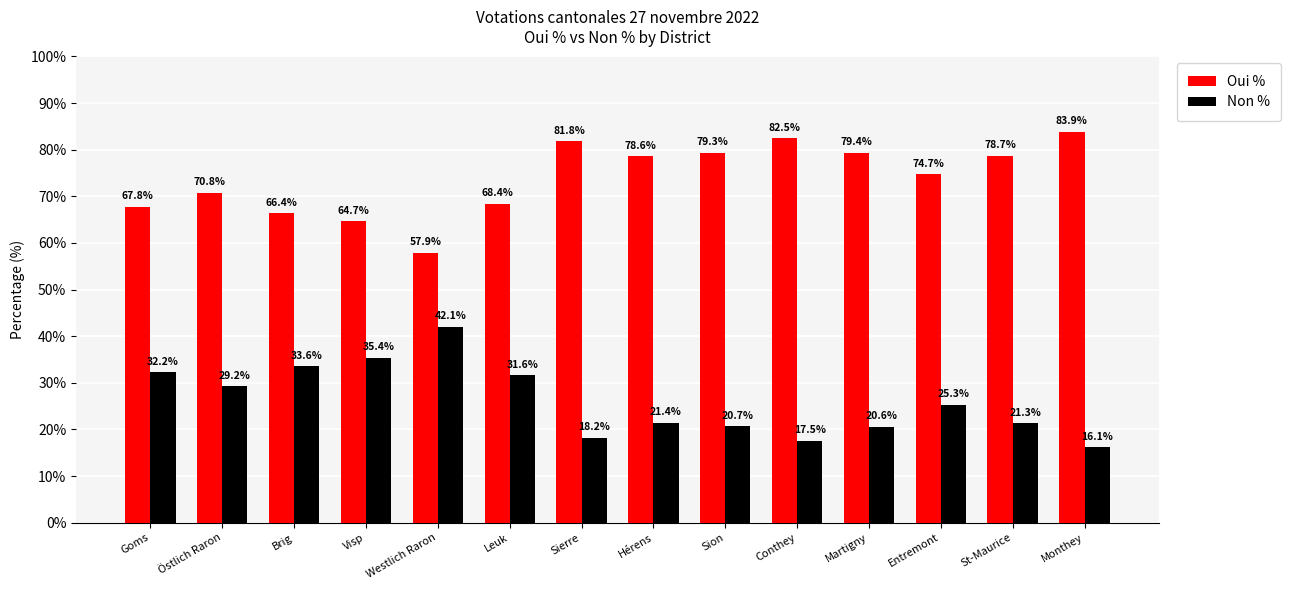

What is the total value across all series at Hérens?

100.0